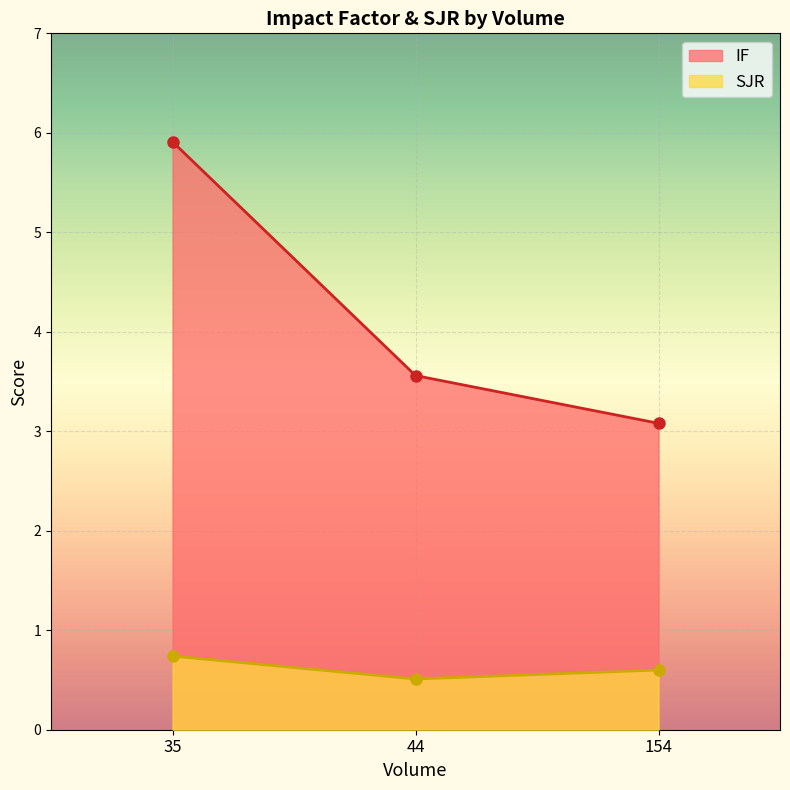

Which label corresponds to the largest value in the chart?

35